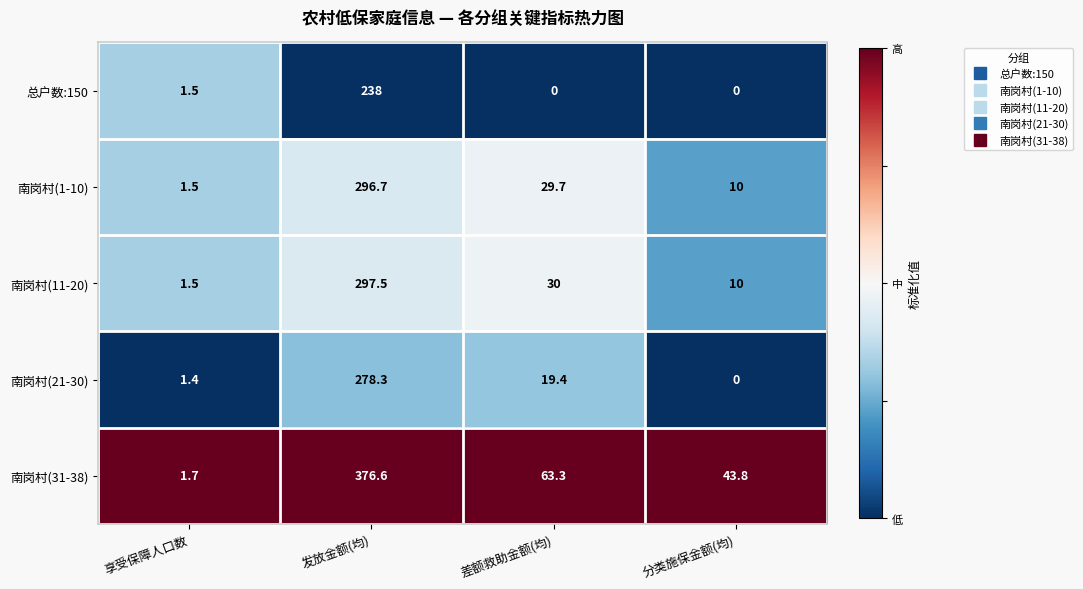

List the series in order of their peak value, highest first.

南岗村(31-38), 南岗村(11-20), 南岗村(1-10), 南岗村(21-30), 总户数:150